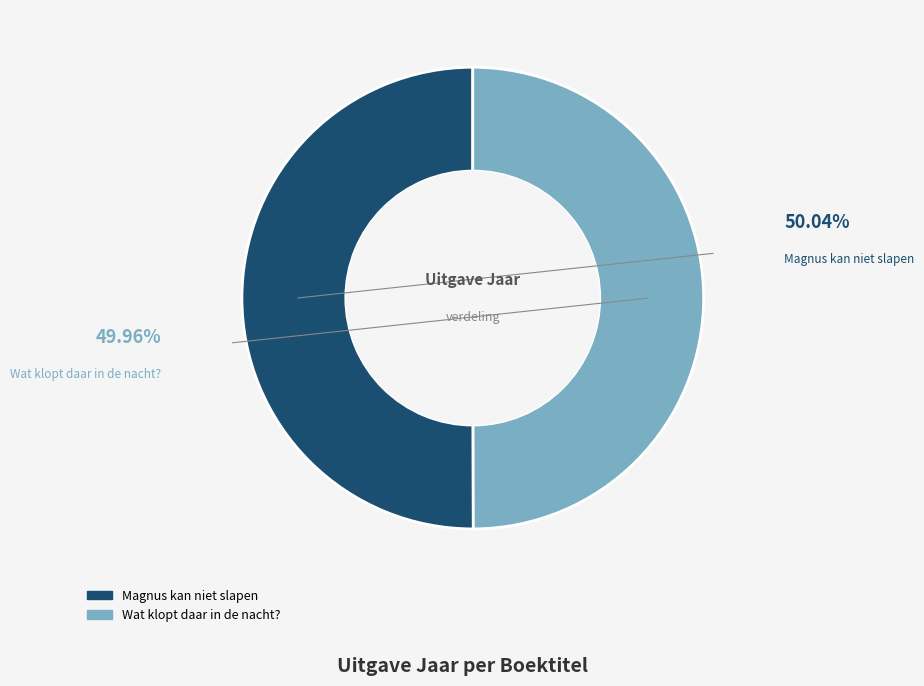

Approximately how many times larger is the value at Wat klopt daar in de nacht? compared to Magnus kan niet slapen?

1.0